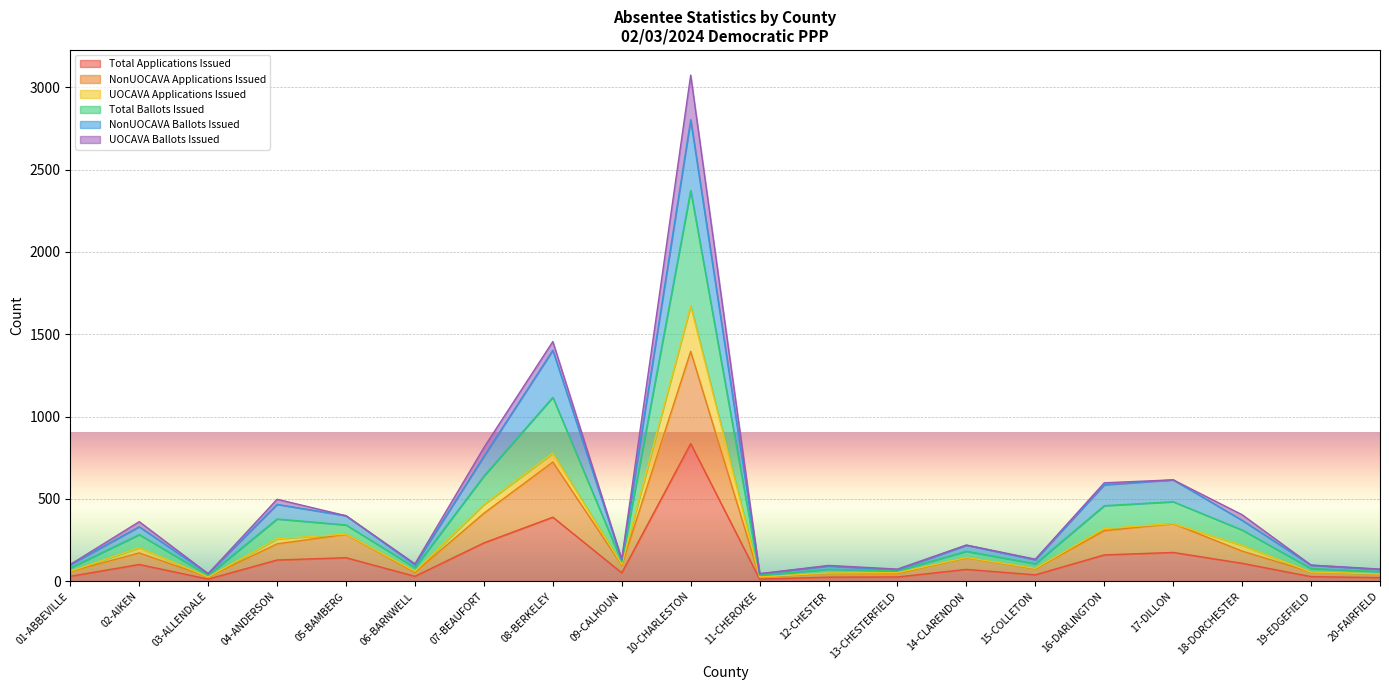

What is the label of the 2nd point from the left?

02-AIKEN